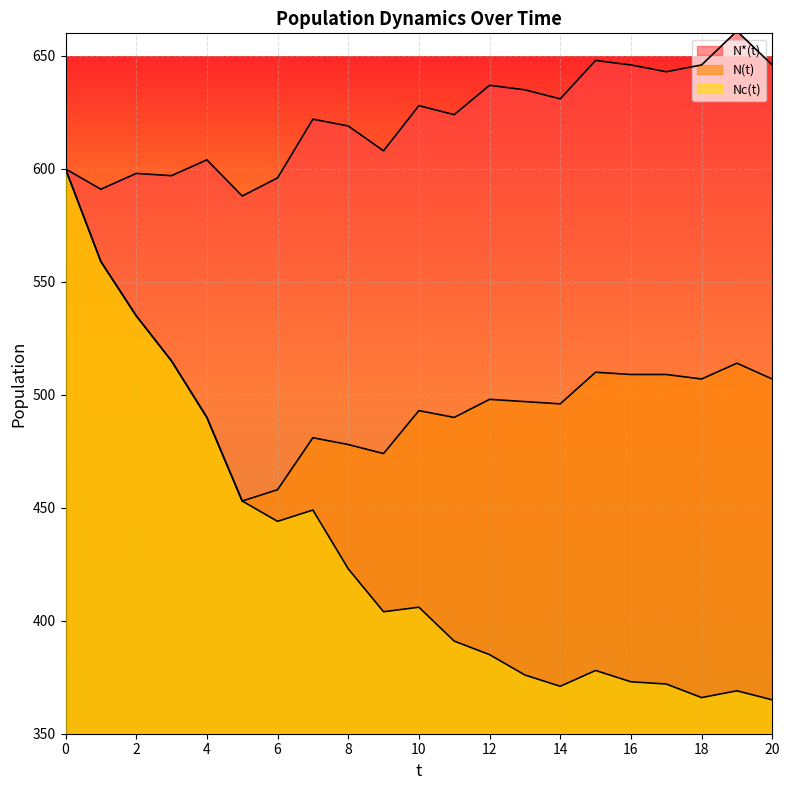

At which category does Nc(t) reach its first local valley?

6